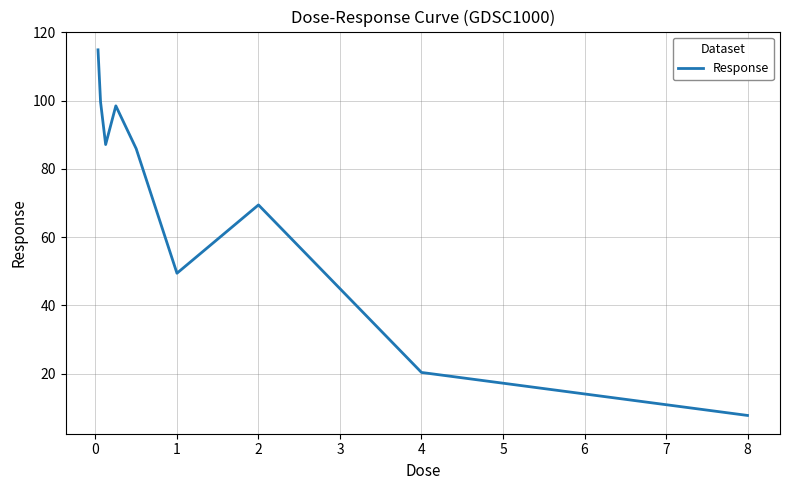

What is the minimum value shown in the chart?

7.7